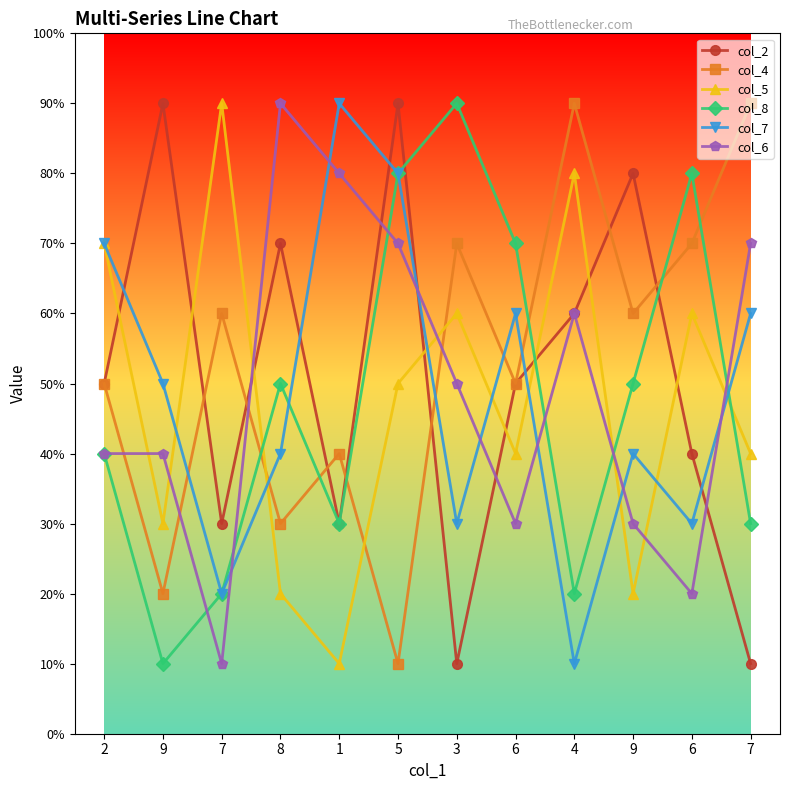

What is the sum of the col_2 values at 1 and 2?

8